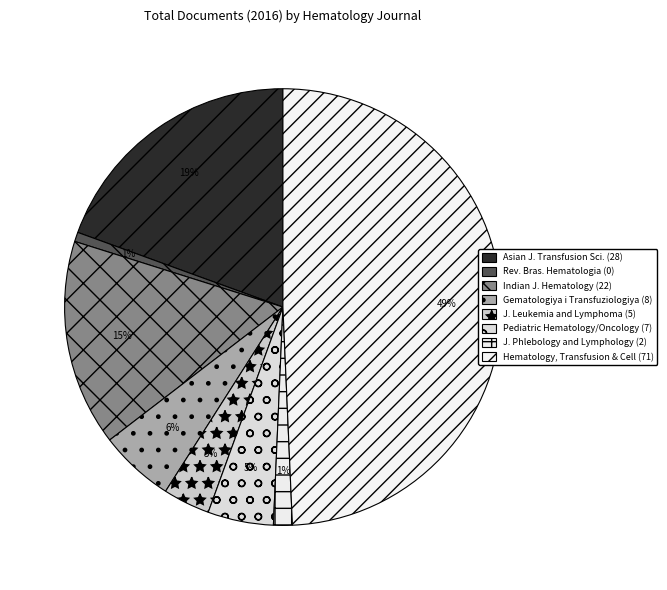

Count the number of slices in the pie.

8